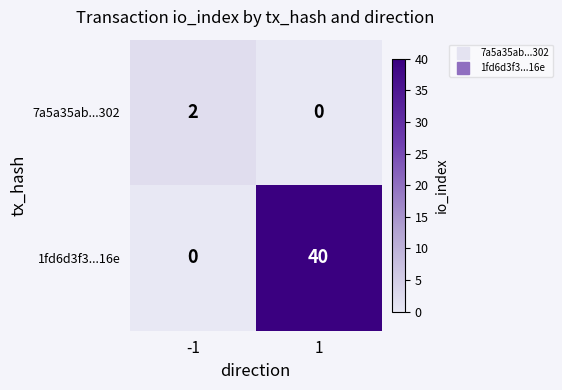

What is the total value across all series at -1?

2